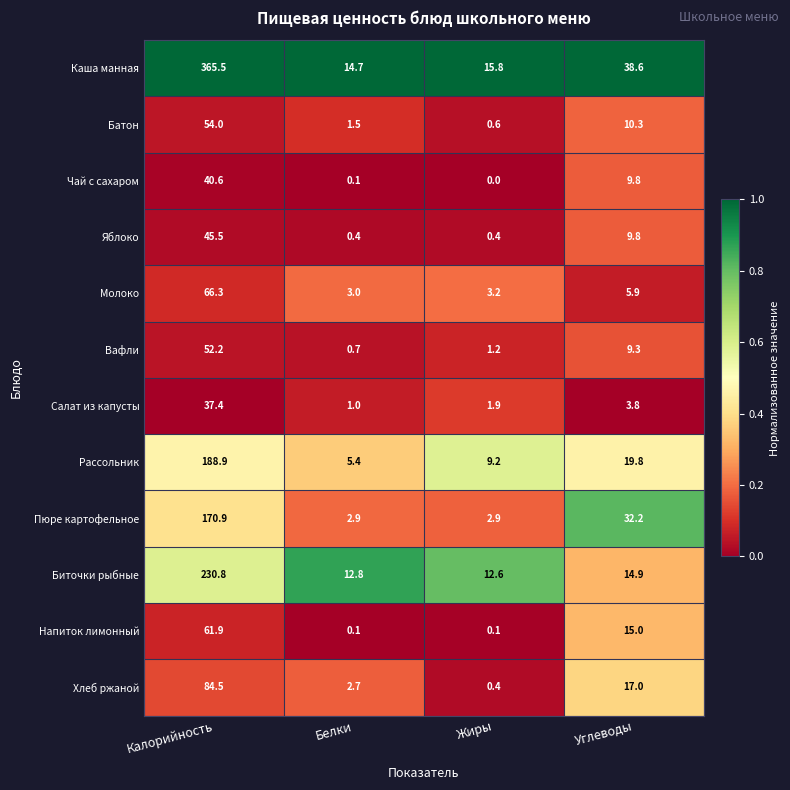

Which series has the largest total across all categories?

Каша манная